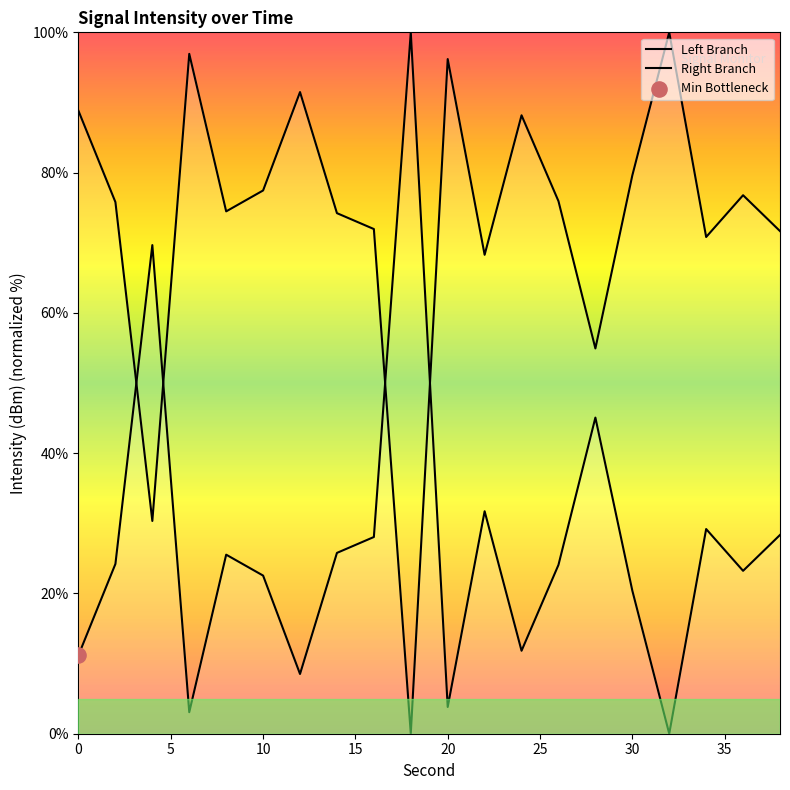

Between 2 and 26, which is larger?

2